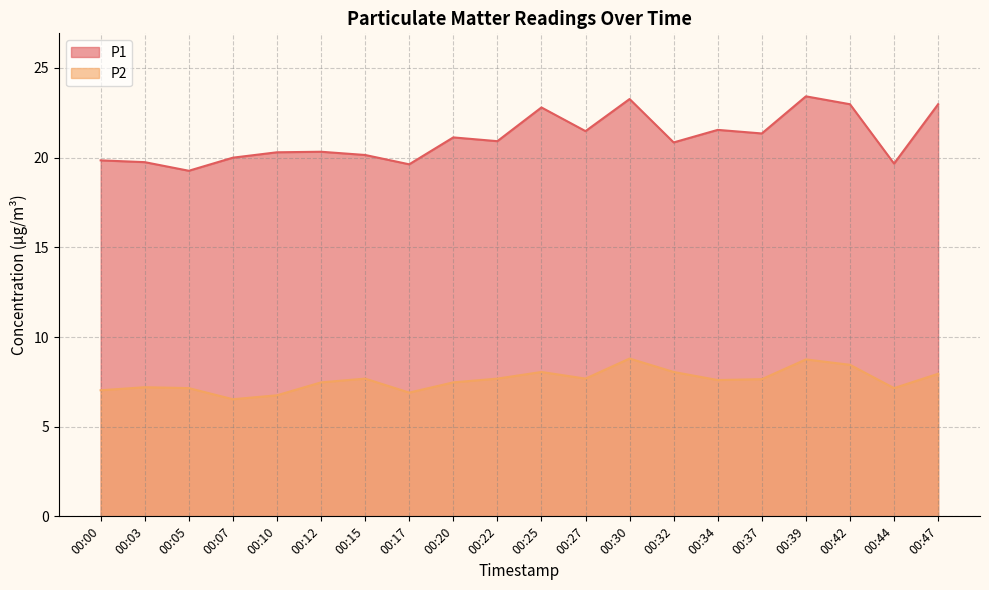

At which category is the sum across all series the highest?

00:39